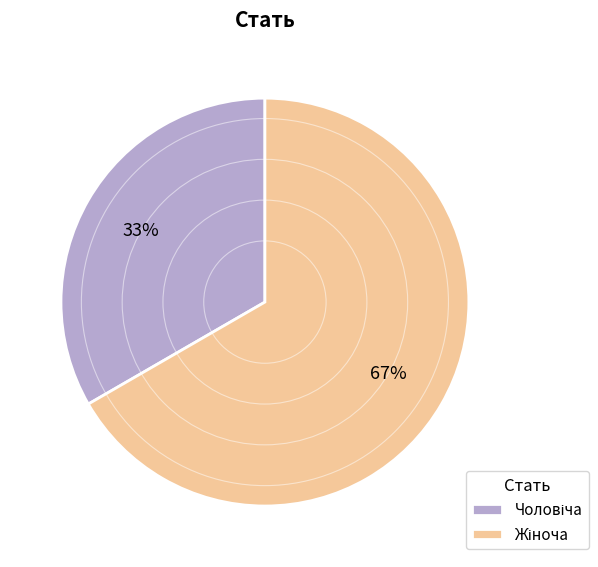

Is there a majority slice in this chart?

Yes